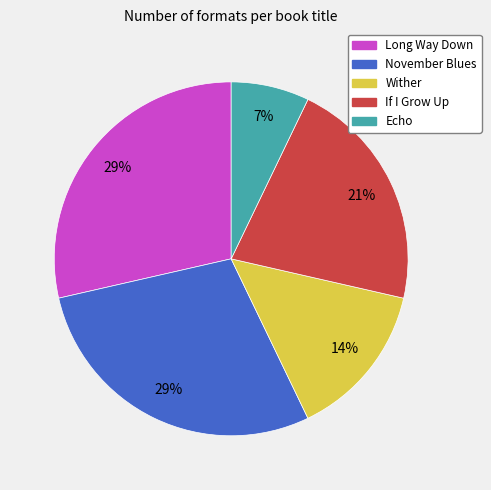

True or false: Echo accounts for 7% of the total.

True